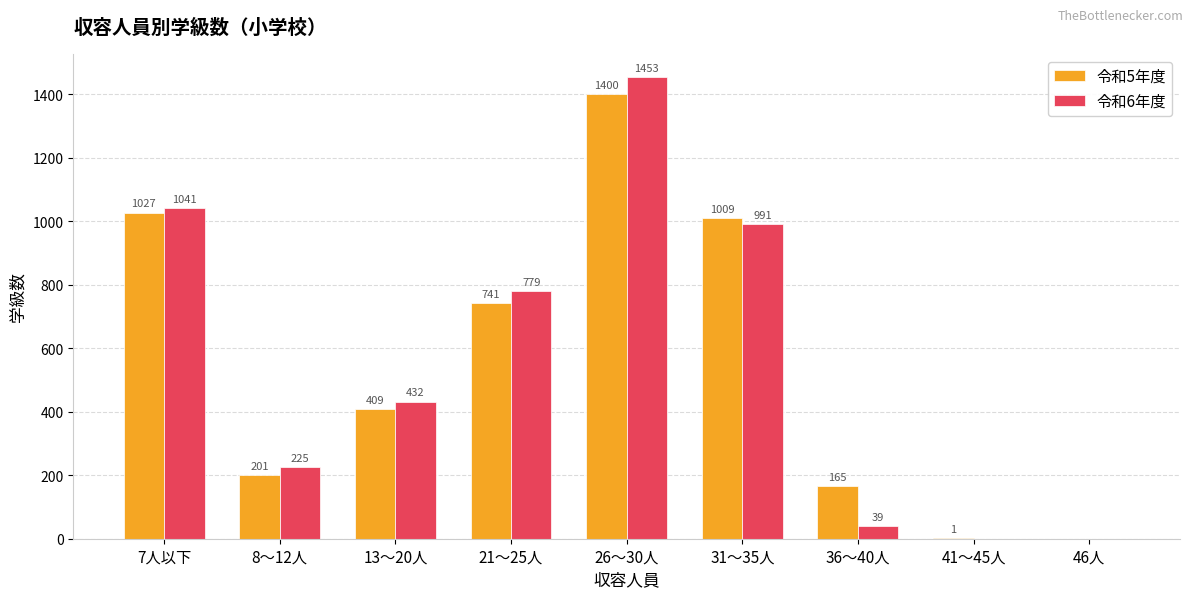

What is the approximate value of 令和5年度 at 26～30人?

1400